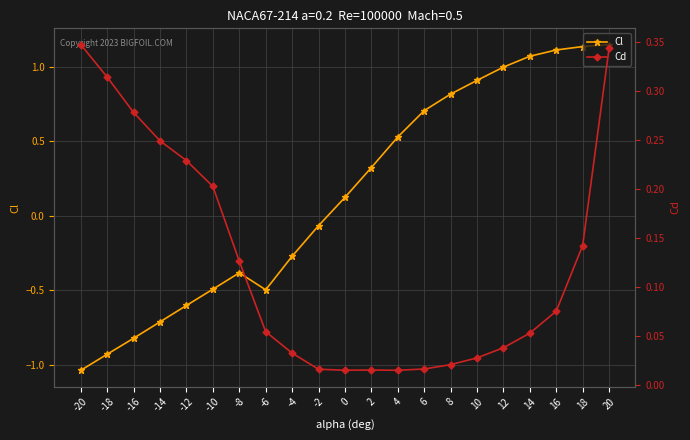

Which series has the largest total across all categories?

Cl